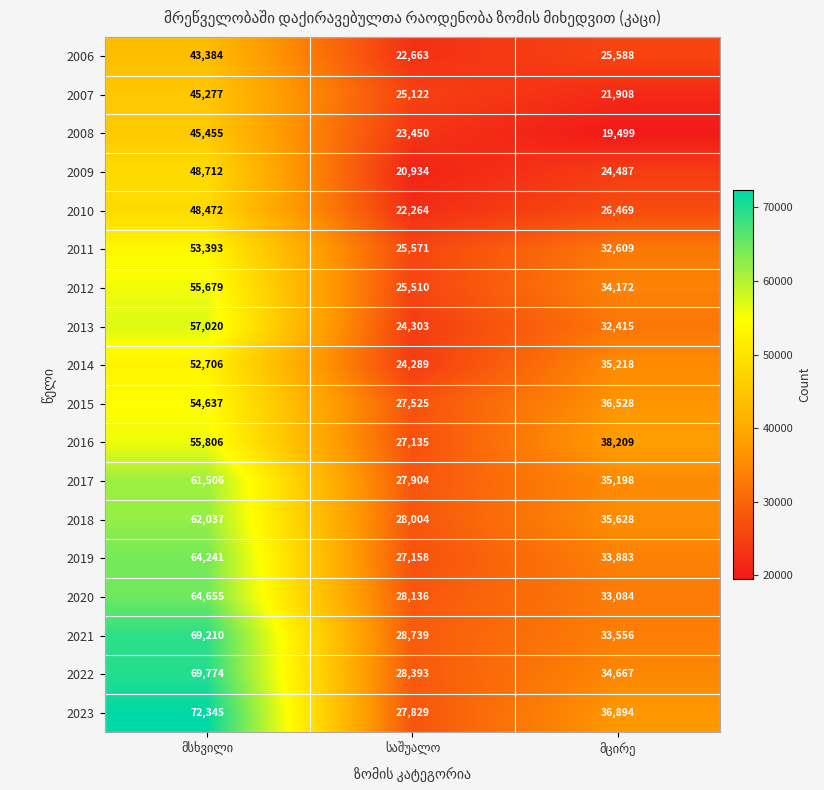

How many 2015 values are between 27525 and 54637?

3